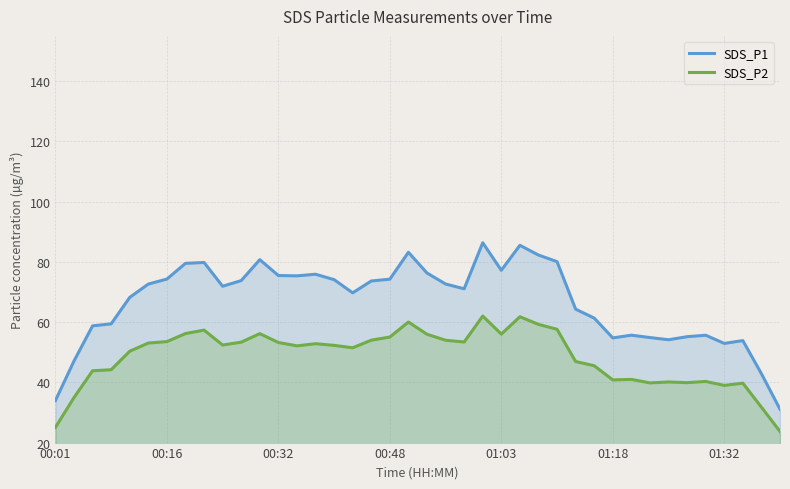

What is the lowest value of the SDS_P1 series?

31.1